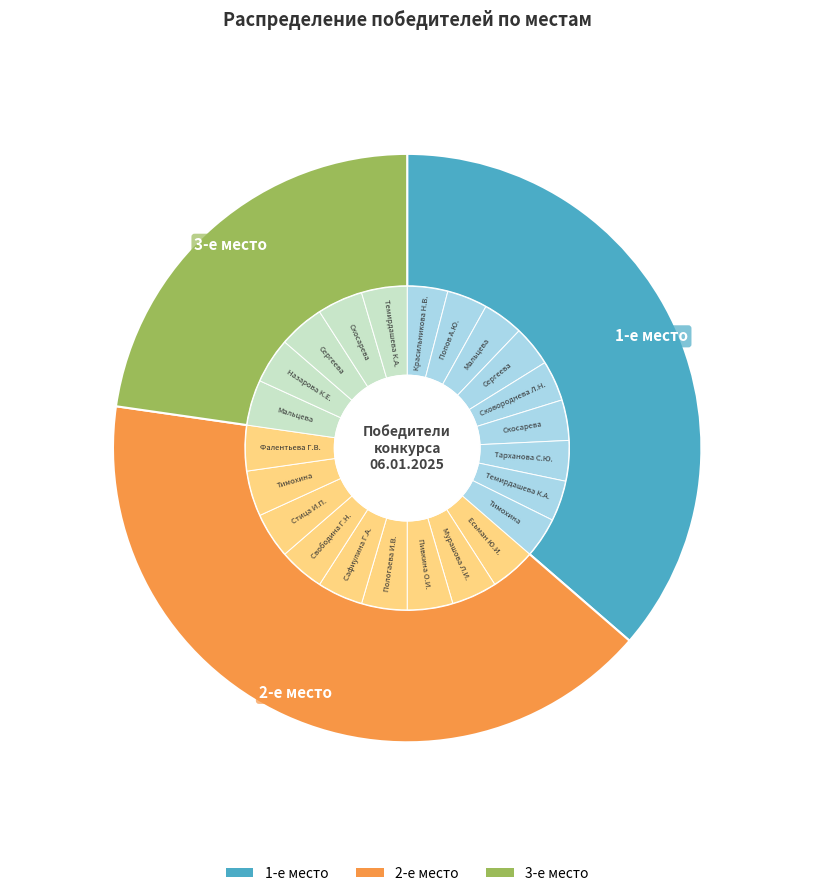

The 3 slice represents 23% of the pie. True or false?

True